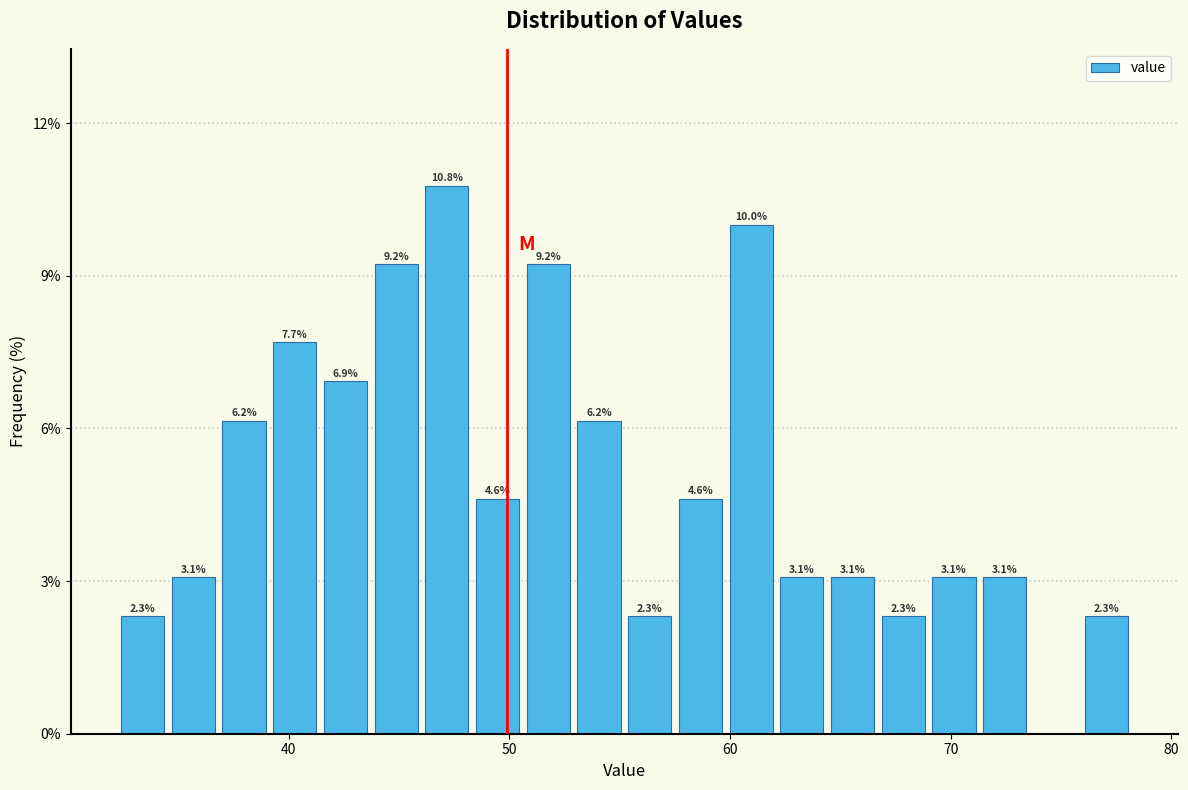

Around what value on the x-axis is the tallest bar? Give the approximate position of its centre, as read against the axis.

47